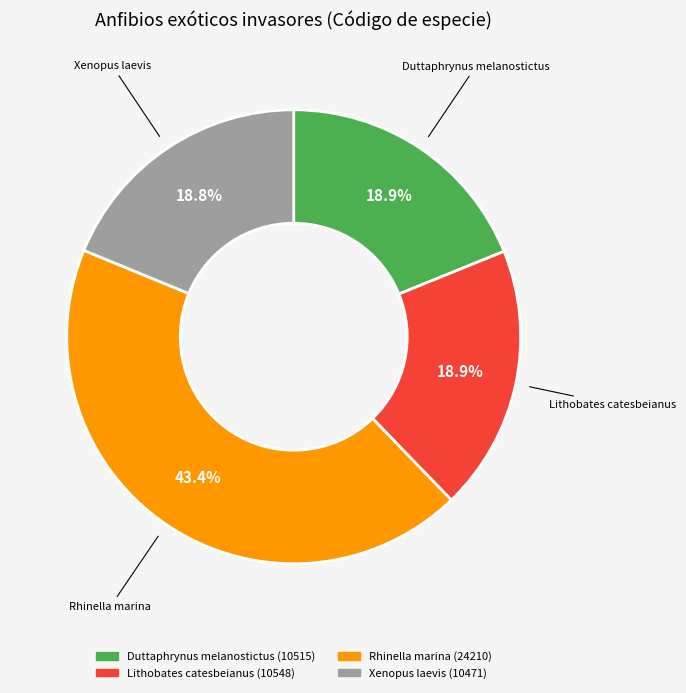

Approximately how many times larger is the value at Rhinella marina compared to Duttaphrynus melanostictus?

2.3